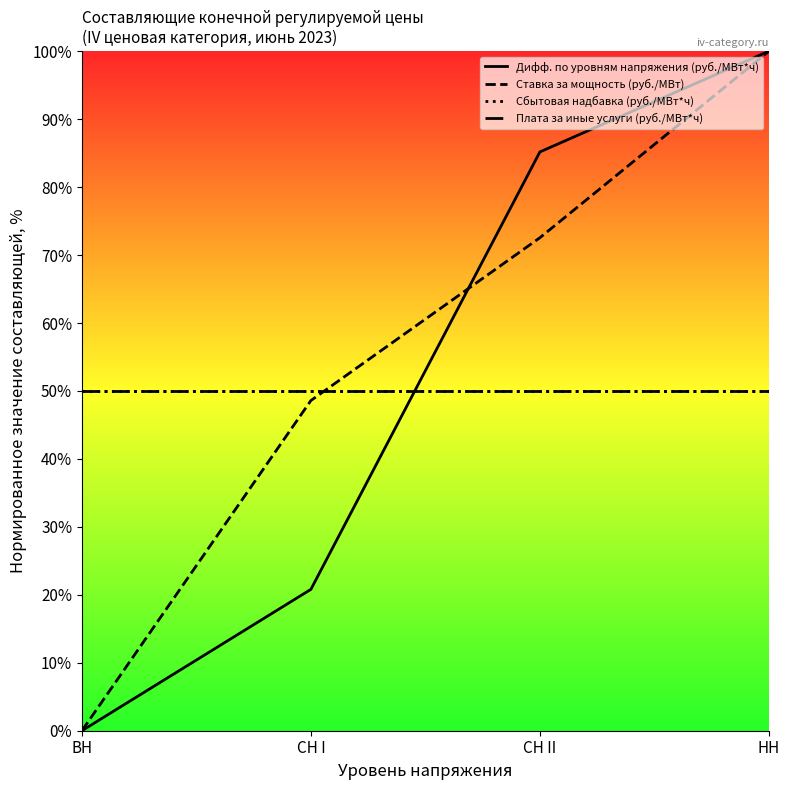

At which category is the sum across all series the highest?

НН